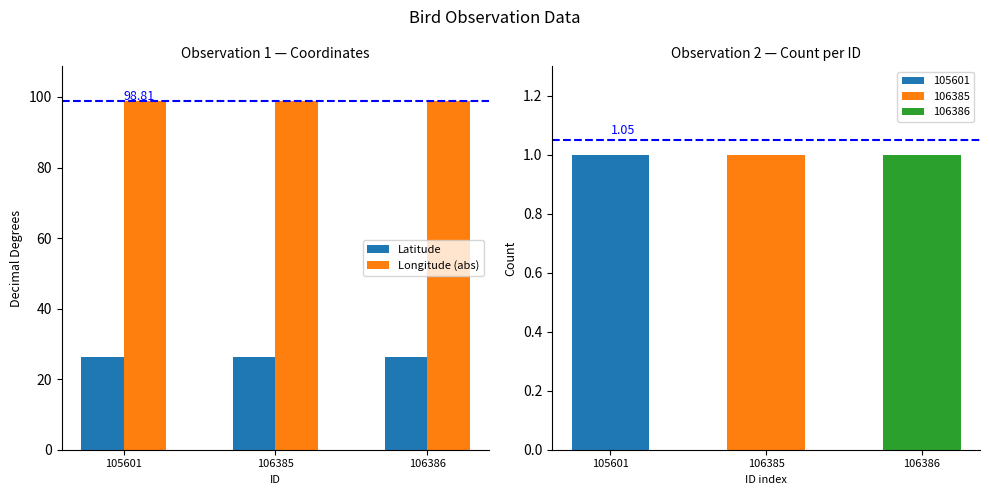

At which label does Longitude (abs) reach its peak?

105601